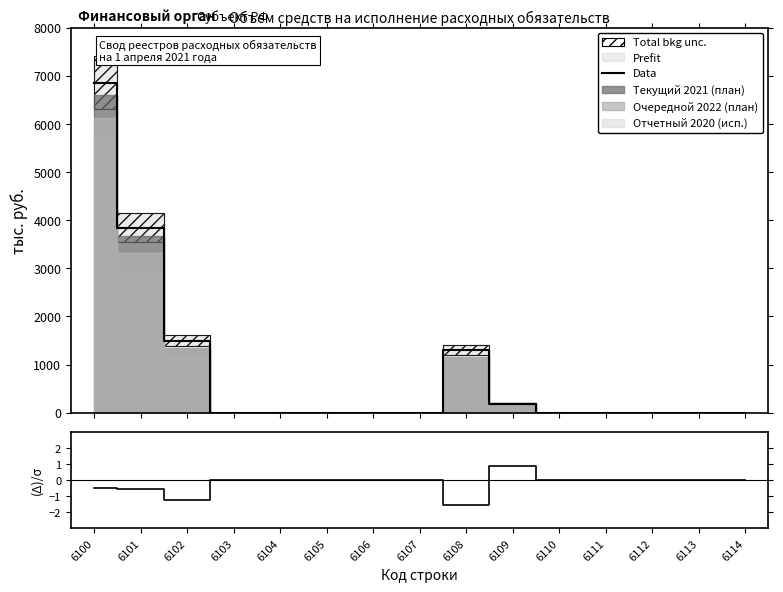

Reading left to right, extract all data points from this chart.

Data: 6859.9	3844.8	1499.2	0.0	0.0	0.0	0.0	0.0	1309.0	189.2	0.0	0.0	0.0	0.0	0.0
(col_61 - col_31)/σ: -0.5	-0.6	-1.2	0.0	0.0	0.0	0.0	0.0	-1.6	0.8	0.0	0.0	0.0	0.0	0.0